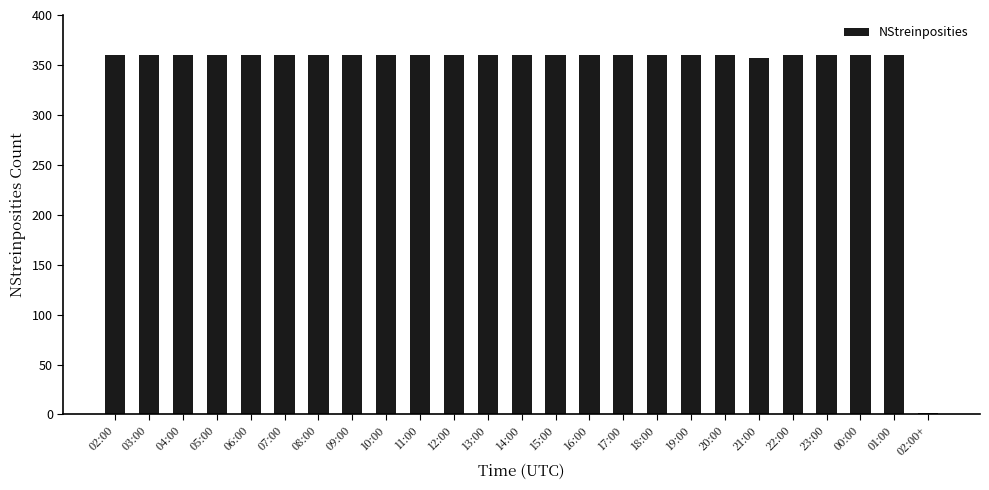

What is the greatest value displayed?

360